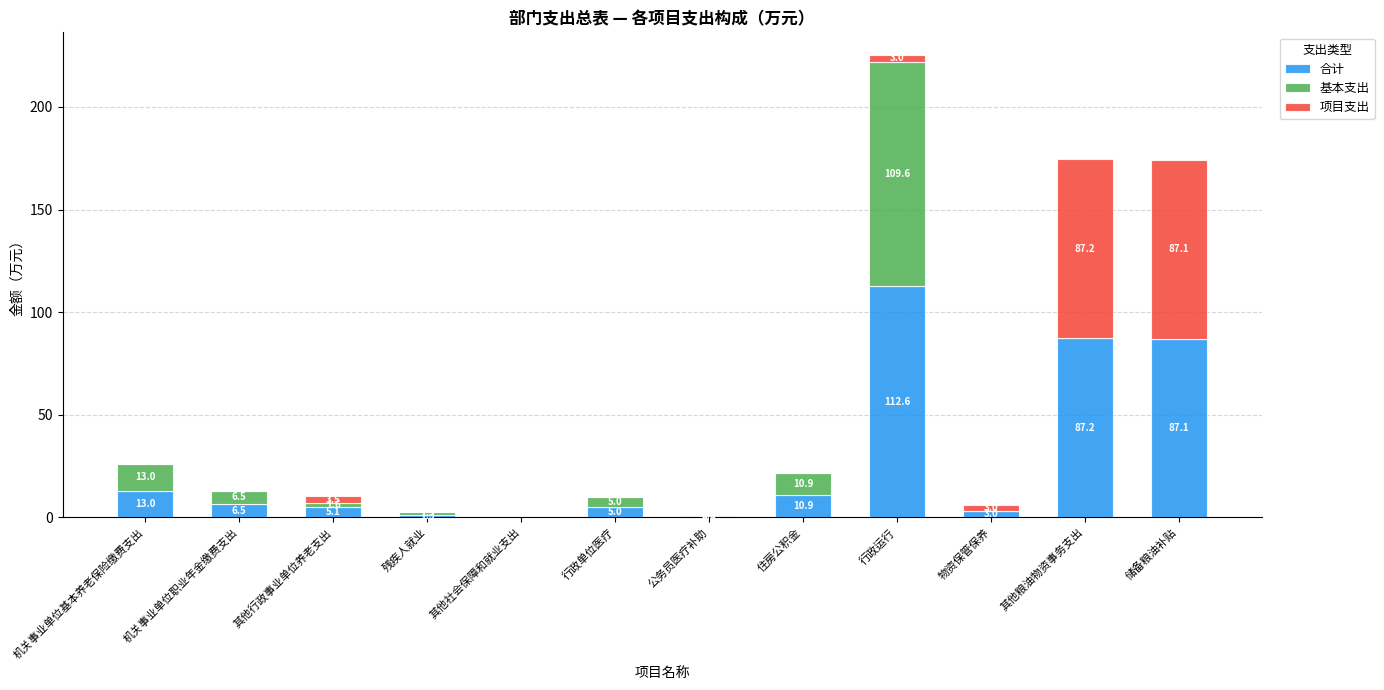

At which label does 合计 first exceed 6?

机关事业单位基本养老保险缴费支出